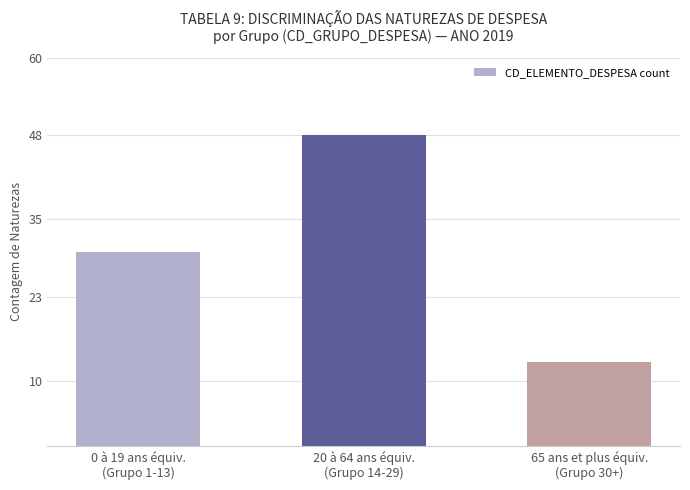

What is the difference between the maximum and minimum values?

35